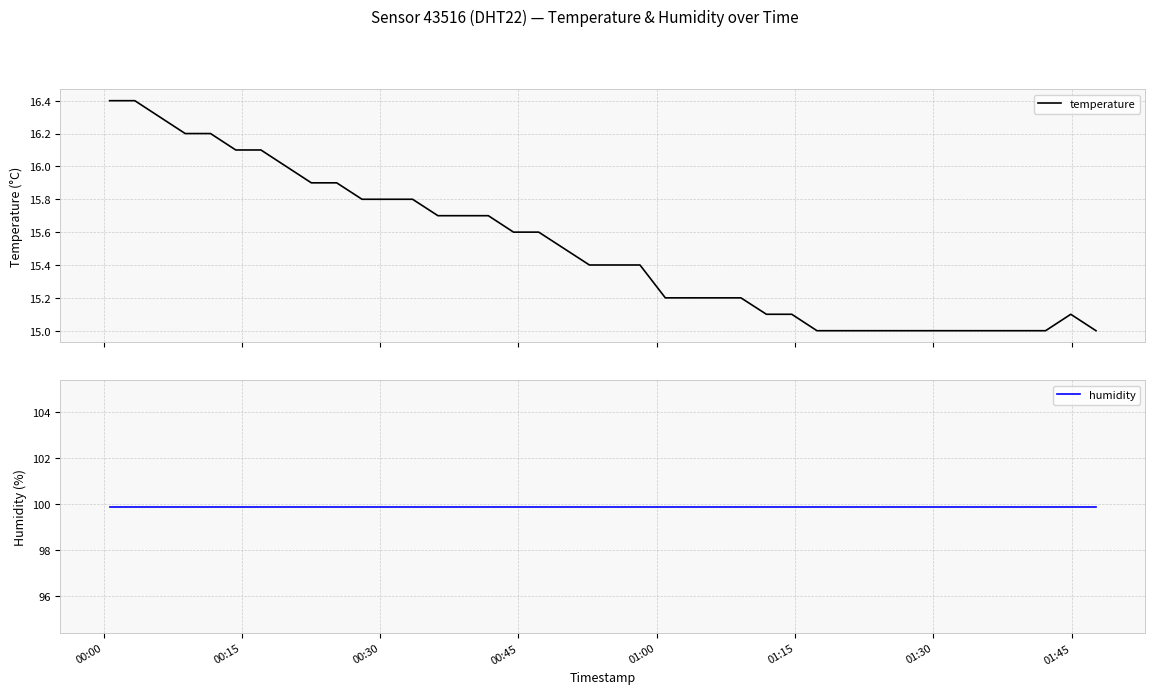

What is the maximum value for temperature?

16.4